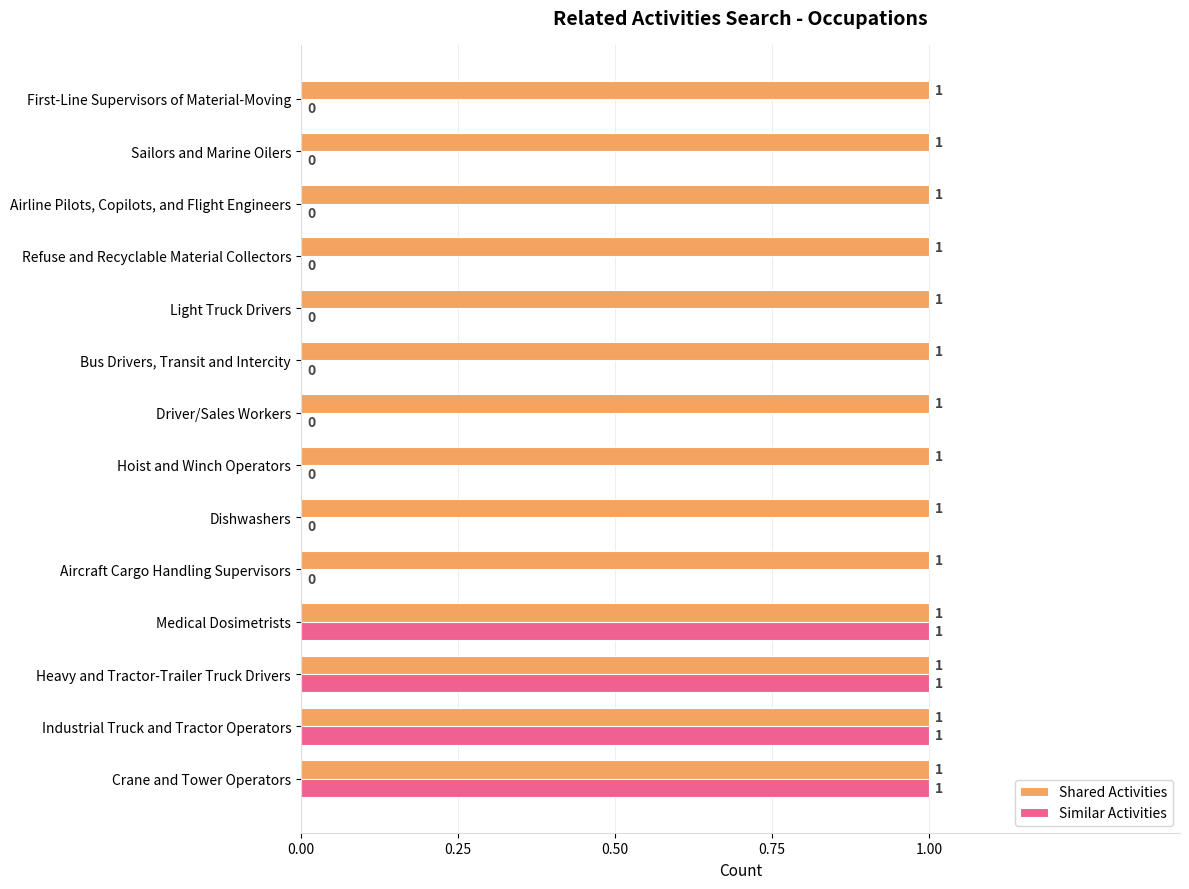

What is the sum of all Similar Activities values?

4